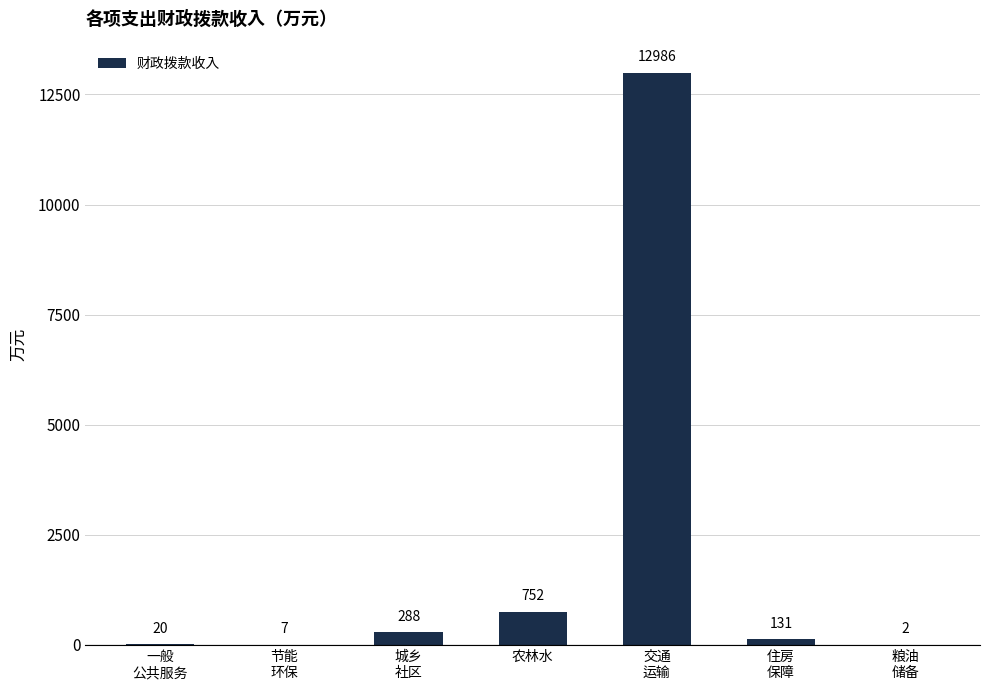

The value at 城乡
社区 is 288.4. True or false?

True